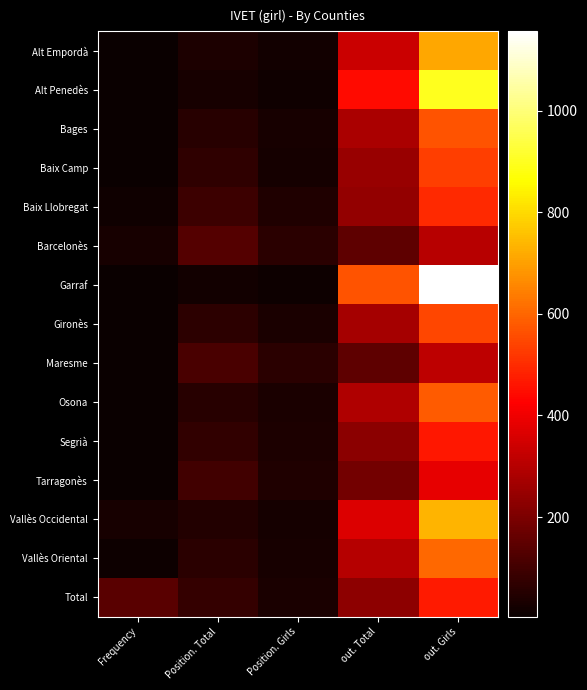

What is the greatest value displayed?

1156